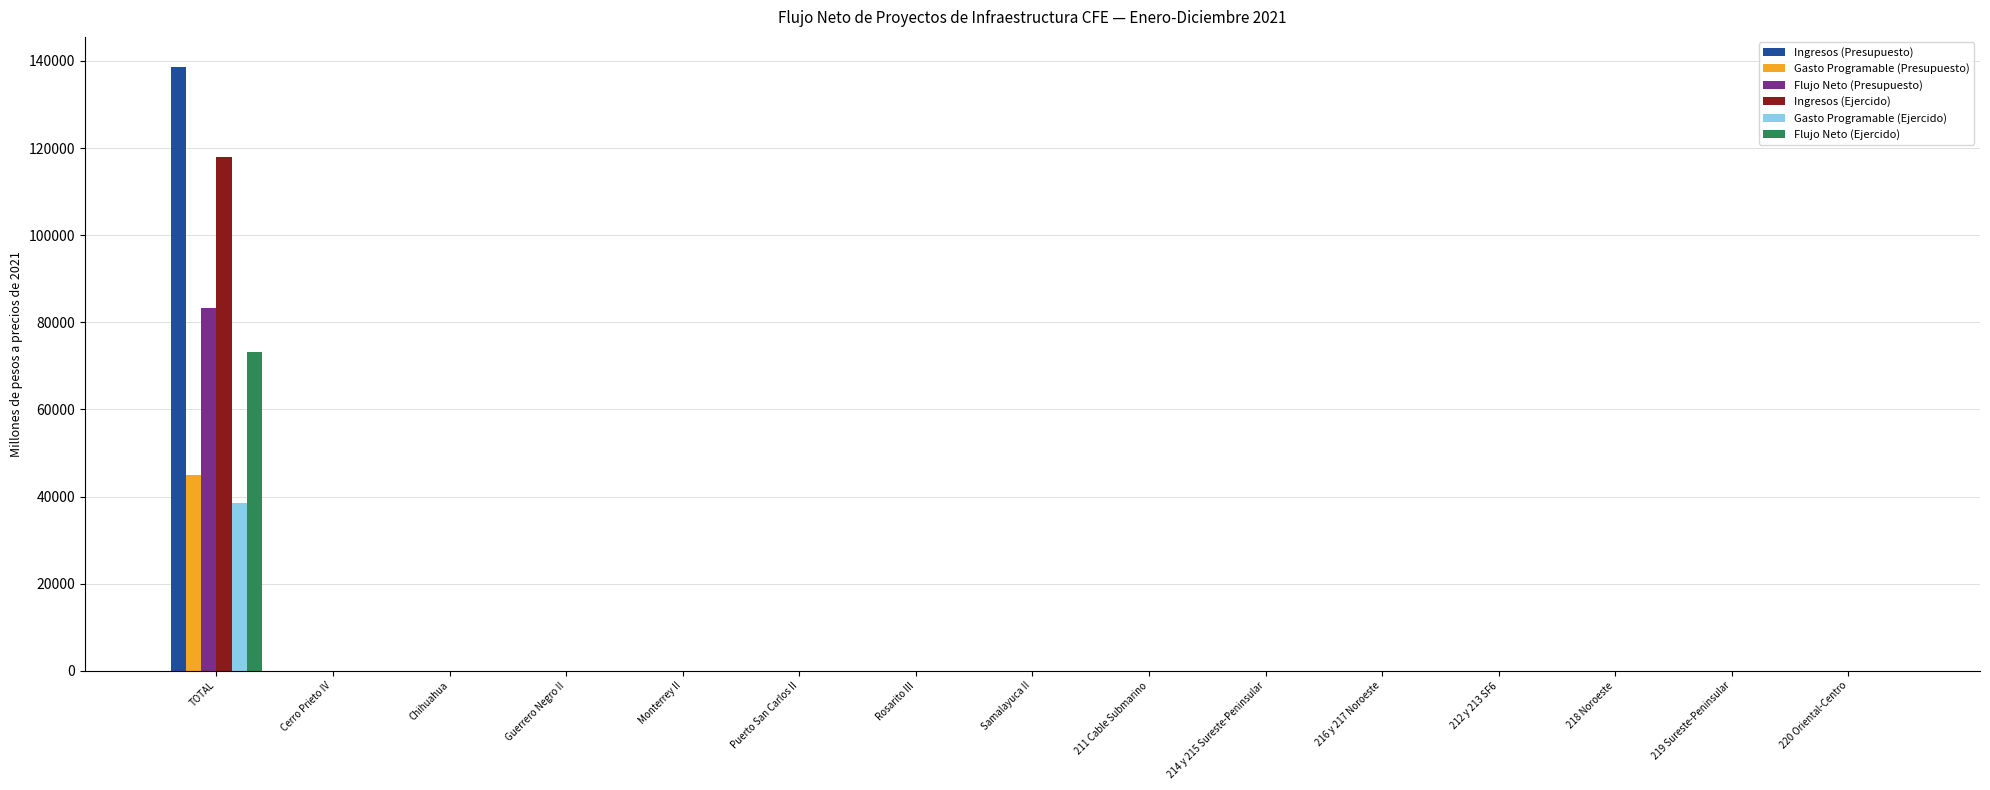

Is it true that Flujo Neto (Presupuesto) equals 0.0 at Cerro Prieto IV?

True